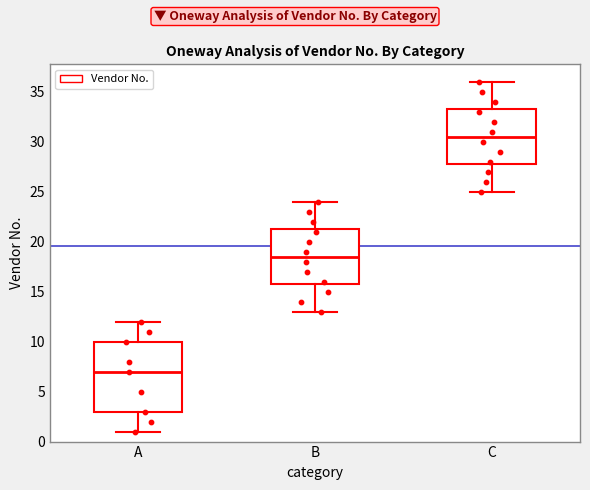

Comparing the boxes themselves (not the whiskers), which one is the tallest?

A